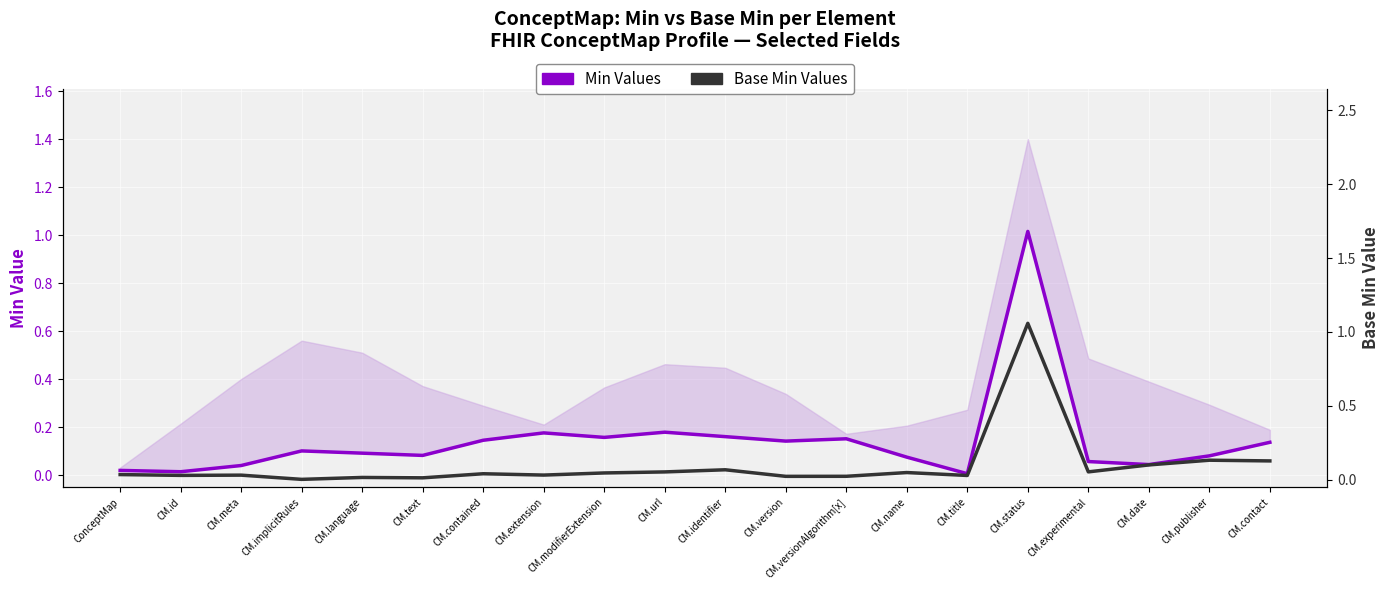

At CM.extension, list the series in order from largest to smallest.

Min Values, Base Min Values